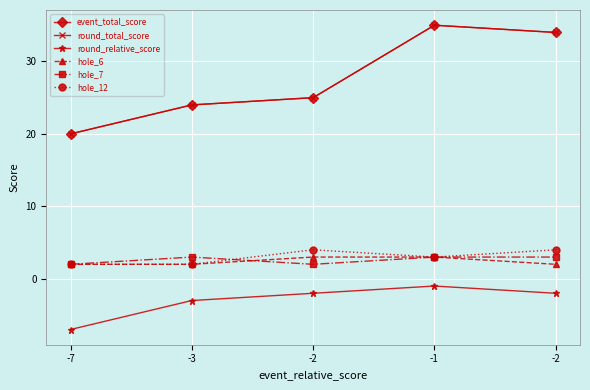

Does the chart have visible grid lines?

Yes